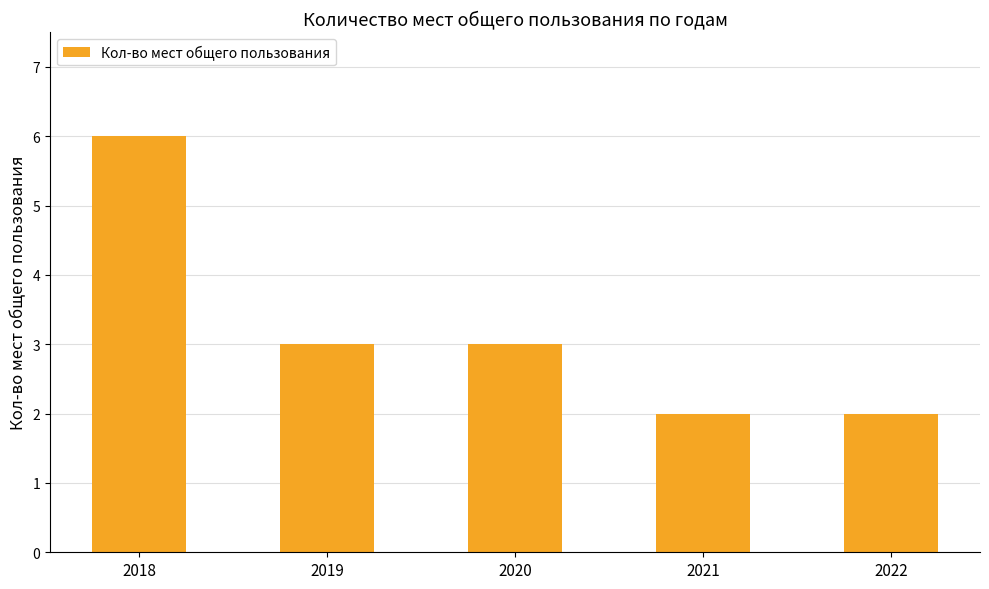

What is the approximate value at 2021?

2